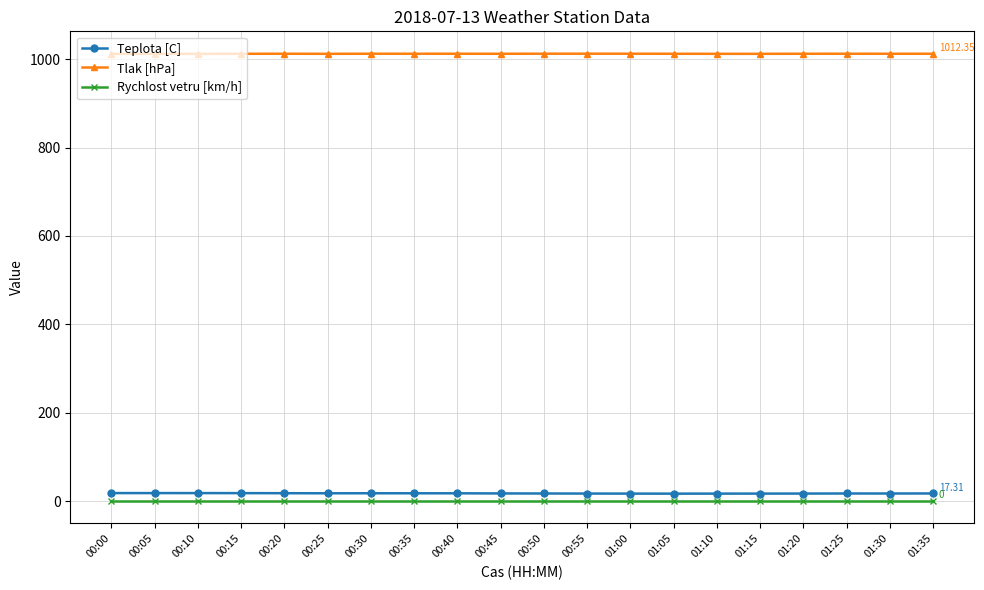

What is the sum of the Tlak [hPa] values at 01:15 and 00:55?

2024.6